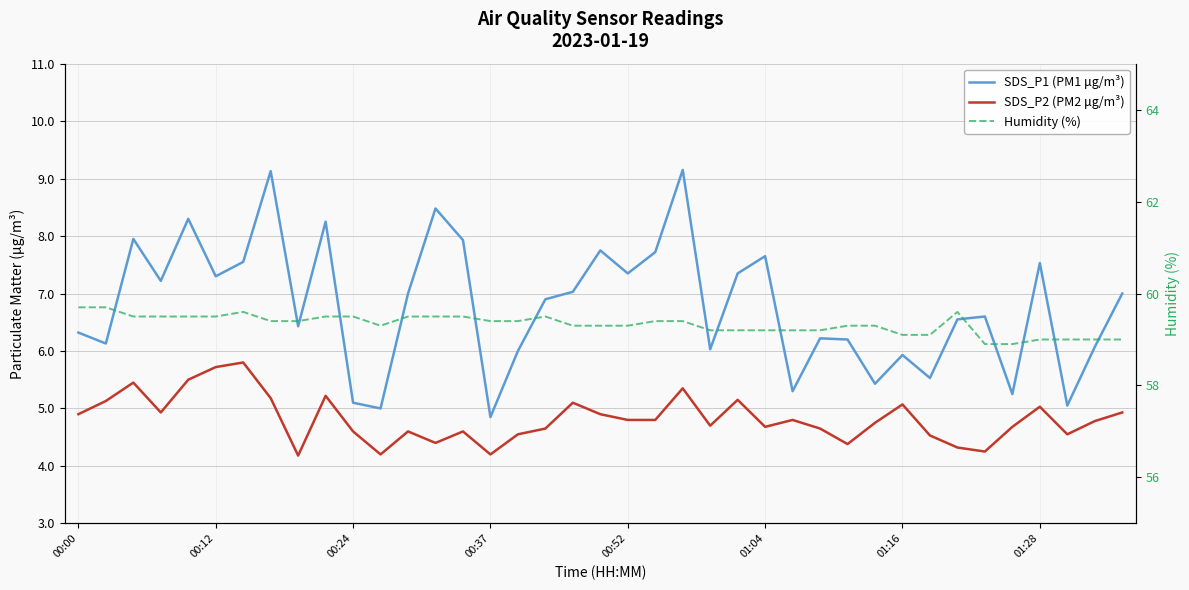

True or false: Humidity (%) and SDS_P2 (PM2 μg/m³) cross at least once.

False